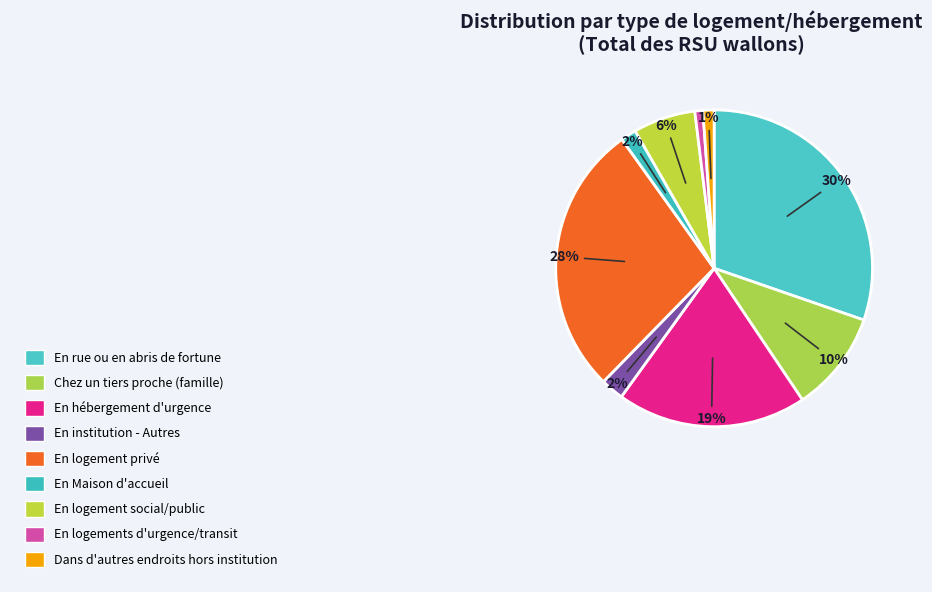

Count the number of slices in the pie.

9